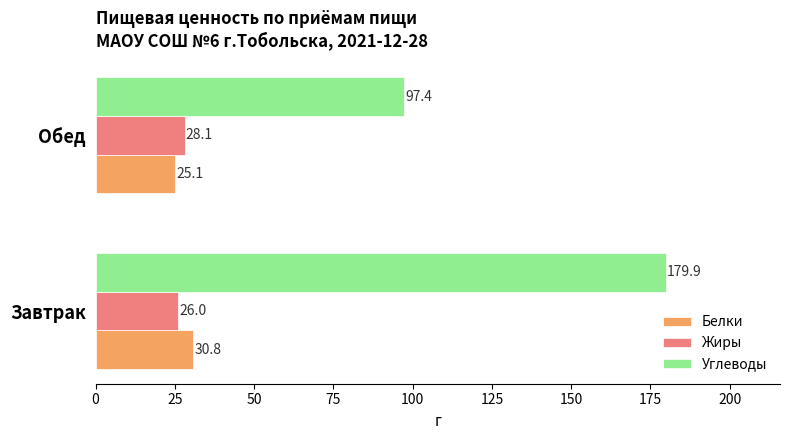

True or false: Углеводы has a value of 42.4 at Обед.

False